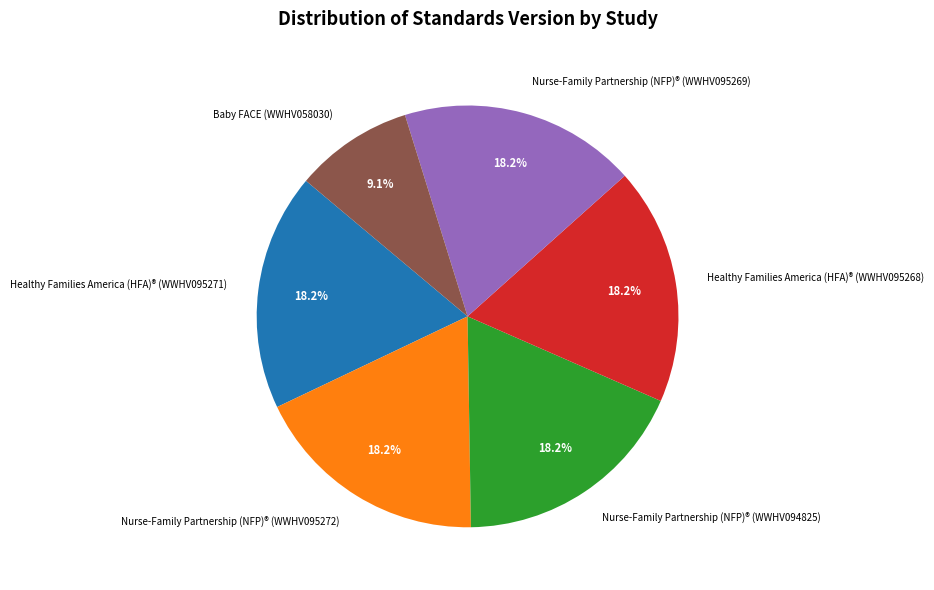

Which category has the smallest portion of the pie?

Baby FACE (WWHV058030)